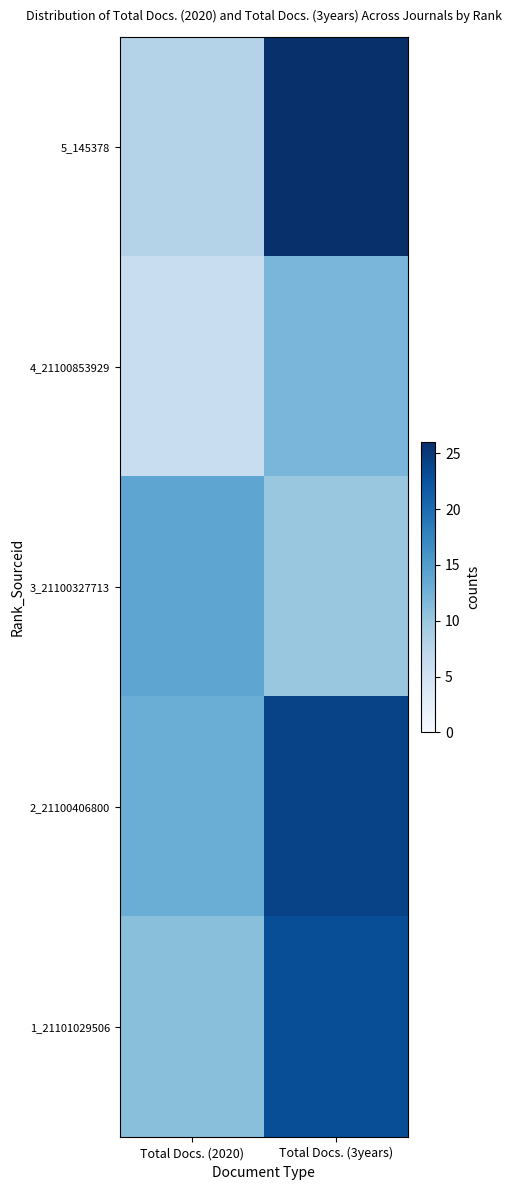

What is the total value across all series at Total Docs. (2020)?

52